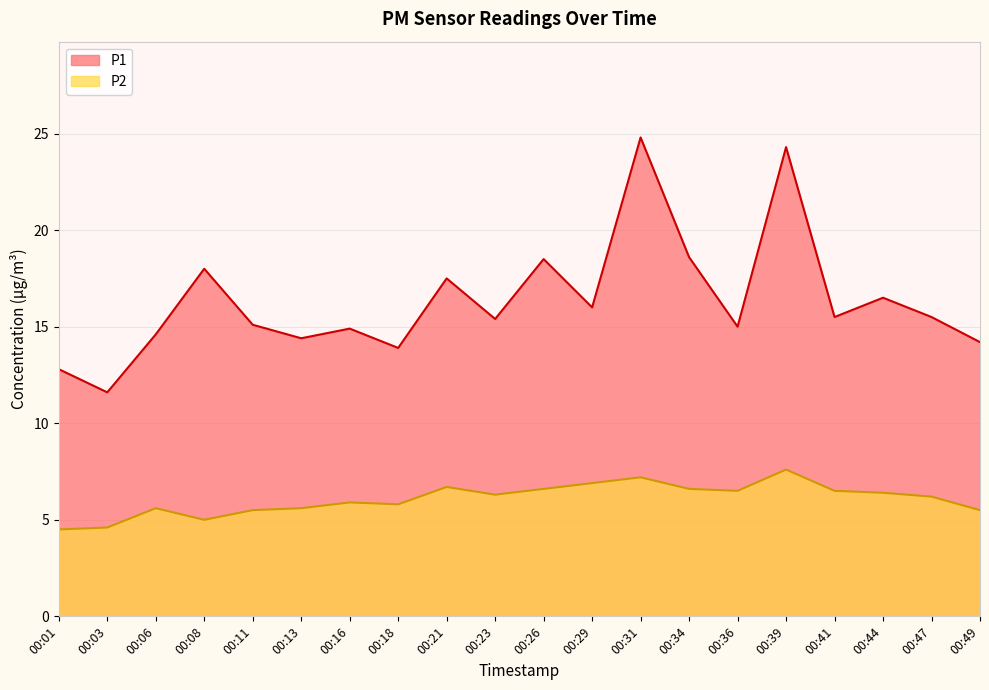

What is the spread (max minus min) of values at 00:36?

8.5